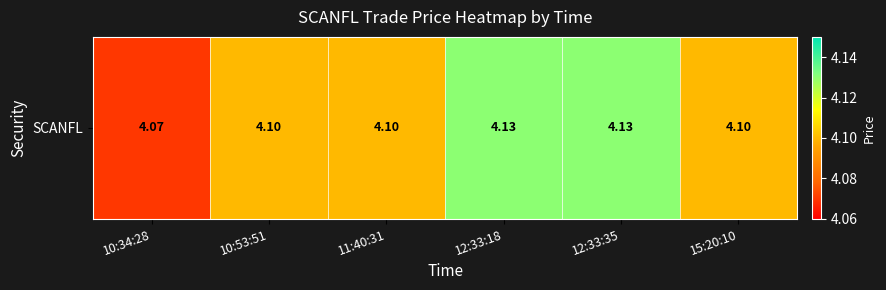

What is the approximate value at 11:40:31?

4.1